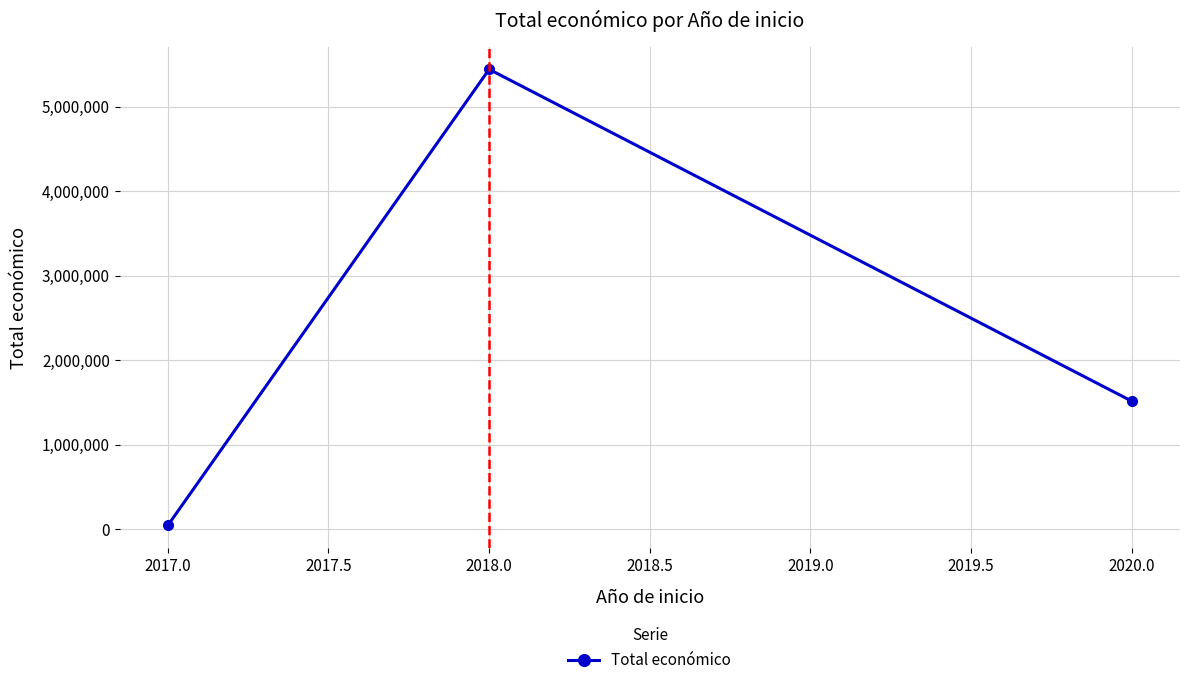

What is the ratio of the value at 2020.0 to the value at 2018.0?

0.3